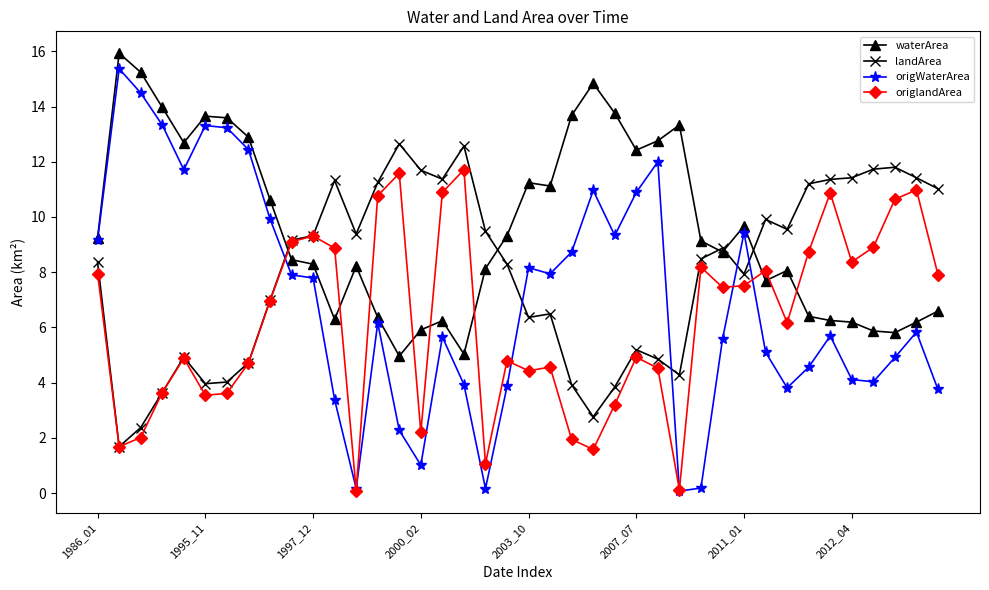

What is the value of the landArea point at the 40th from the left?

11.0